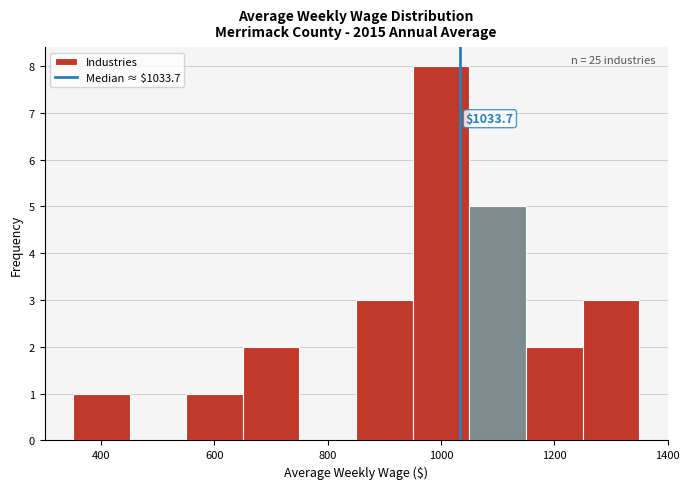

Which range on the x-axis has the tallest bar?

950 to 1050